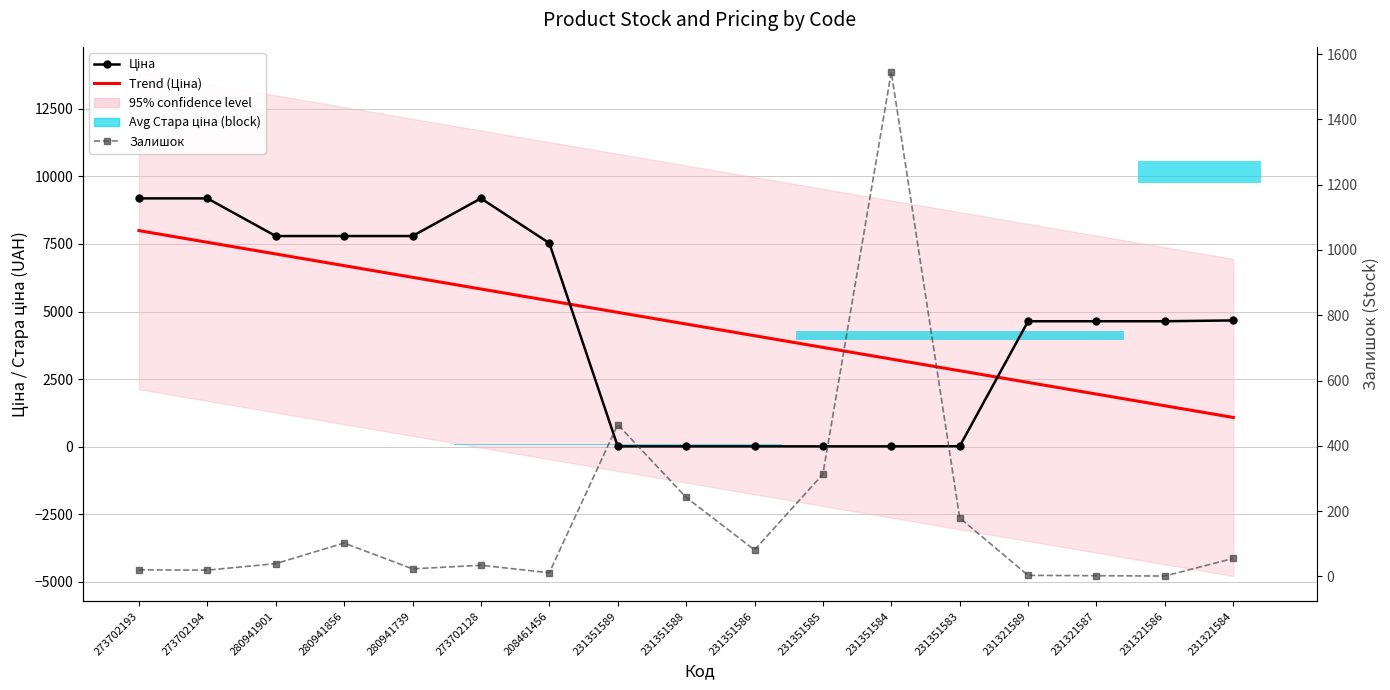

What is the lowest value of the Ціна series?

15.8